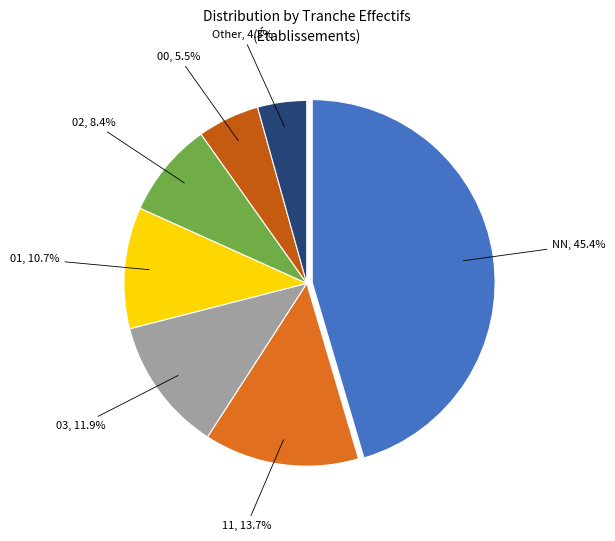

Is there a majority slice in this chart?

No